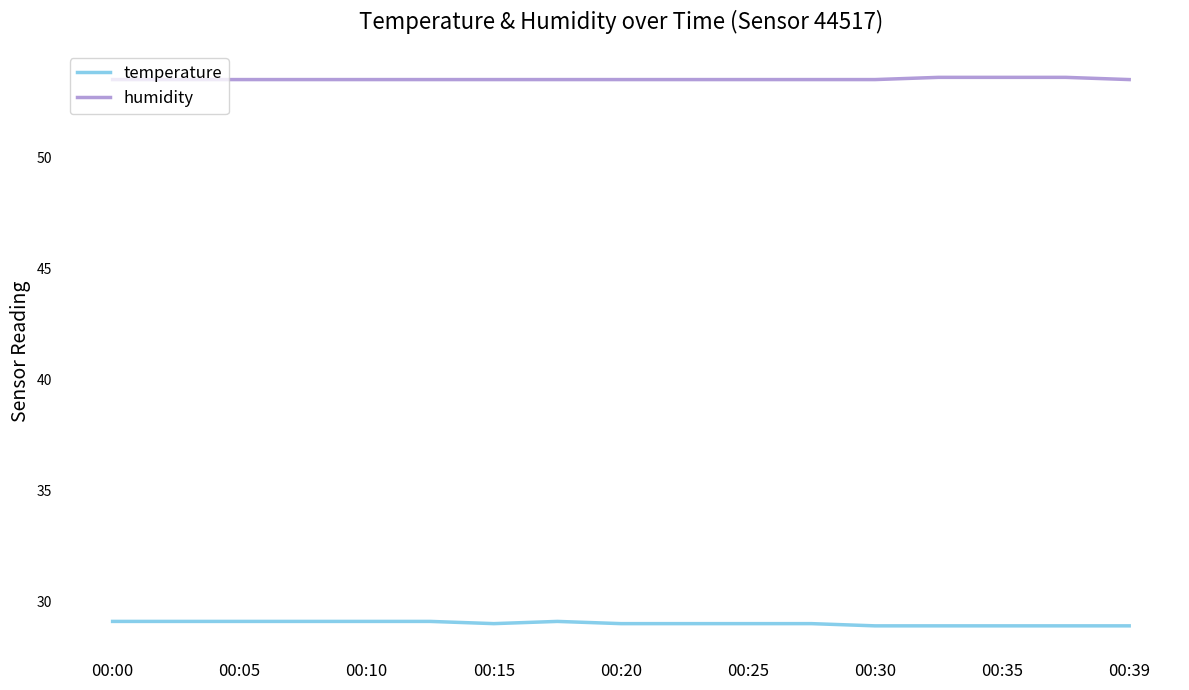

True or false: temperature and humidity cross at least once.

False